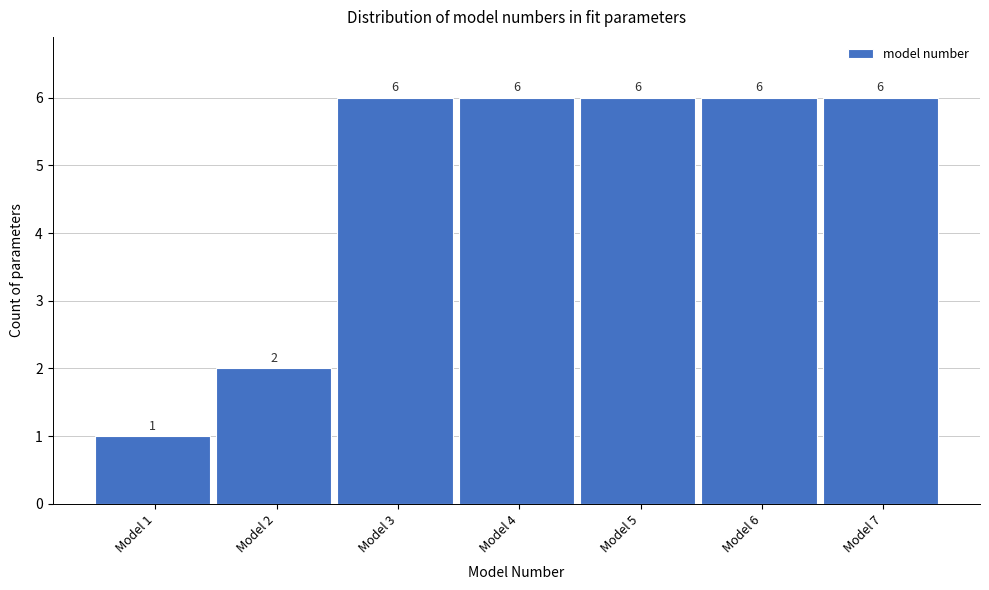

Reading right to left, extract all data points from this chart.

Model 7=6	Model 6=6	Model 5=6	Model 4=6	Model 3=6	Model 2=2	Model 1=1